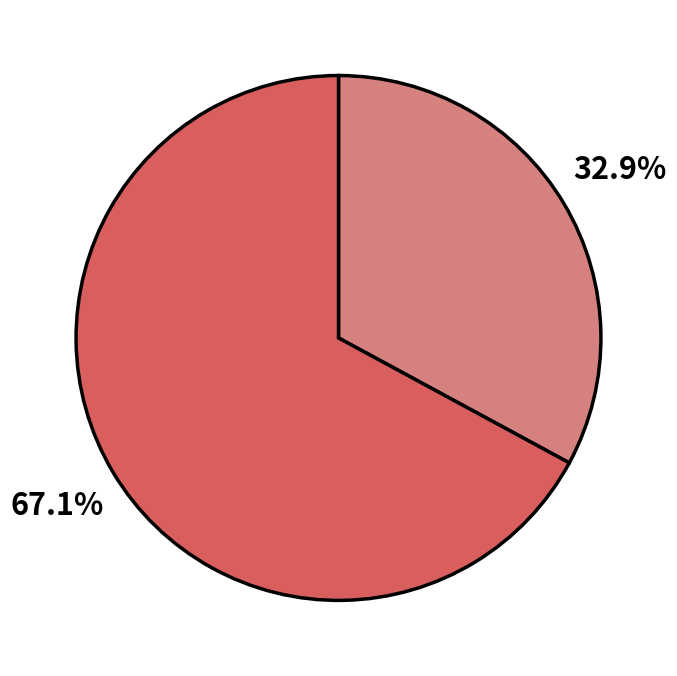

Does any single category account for the majority?

Yes